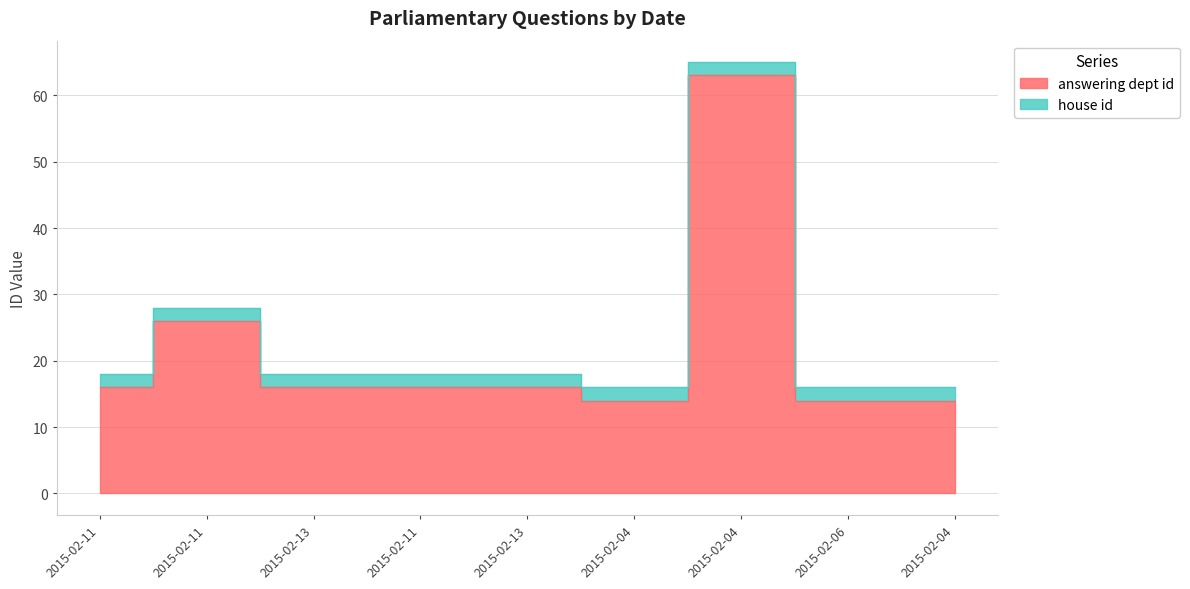

Does the chart have visible grid lines?

Yes